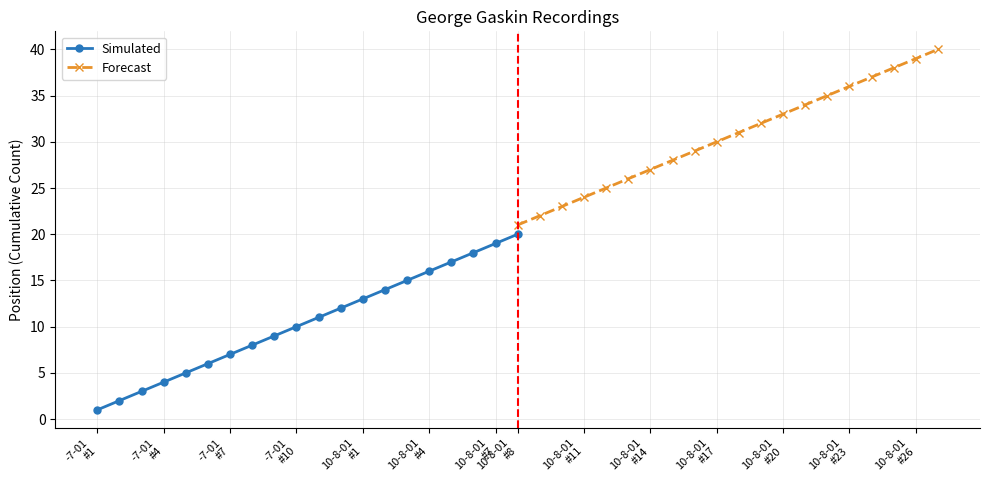

How many values in the Forecast series exceed 31?

9